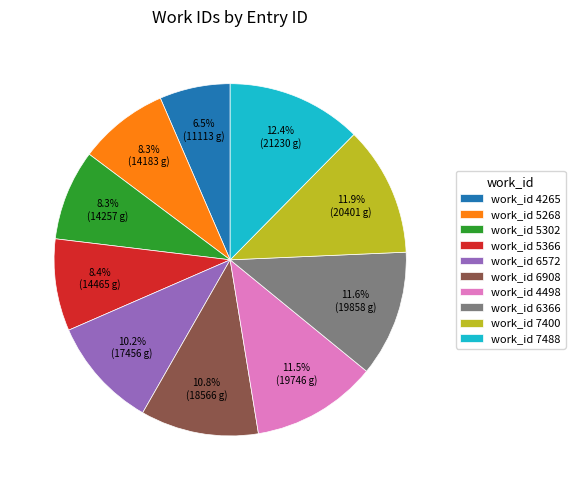

How much of the chart is everything except work_id 5302?

91.7%